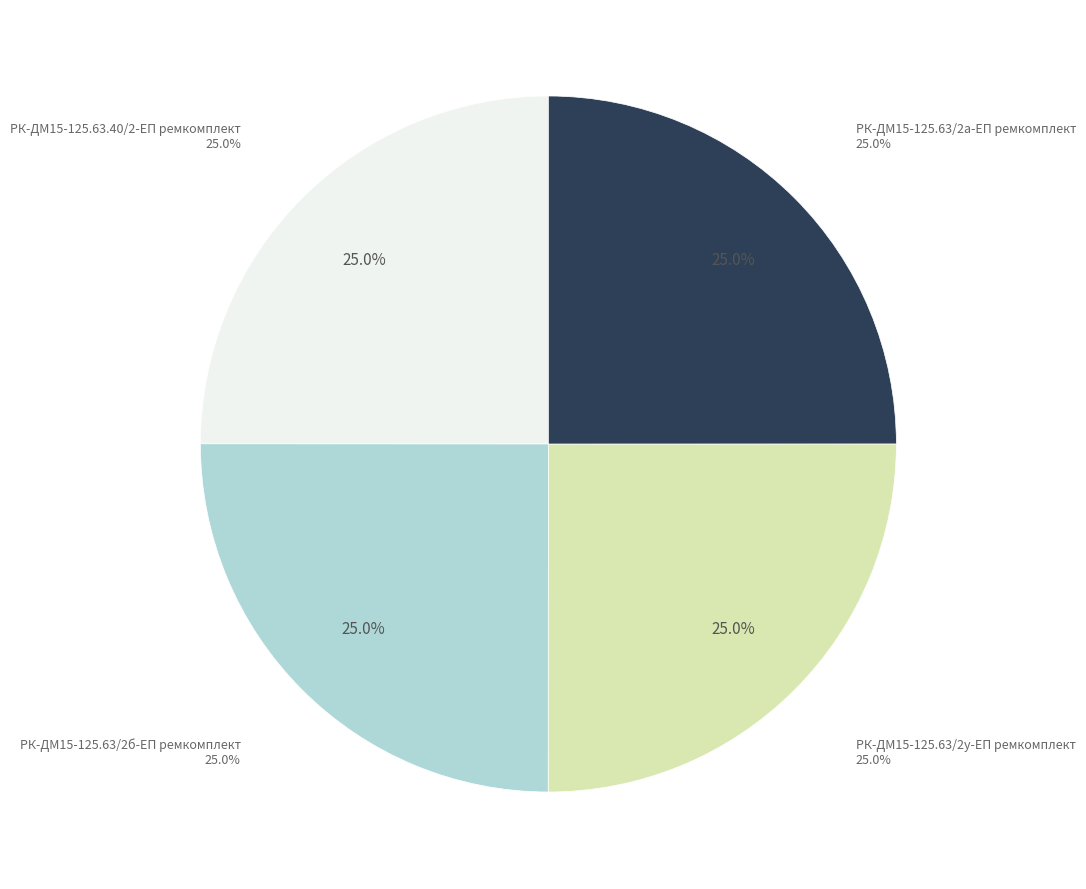

What percentage is the РК-ДМ15-125.63/2у-ЕП ремкомплект slice, to the nearest percent?

25%